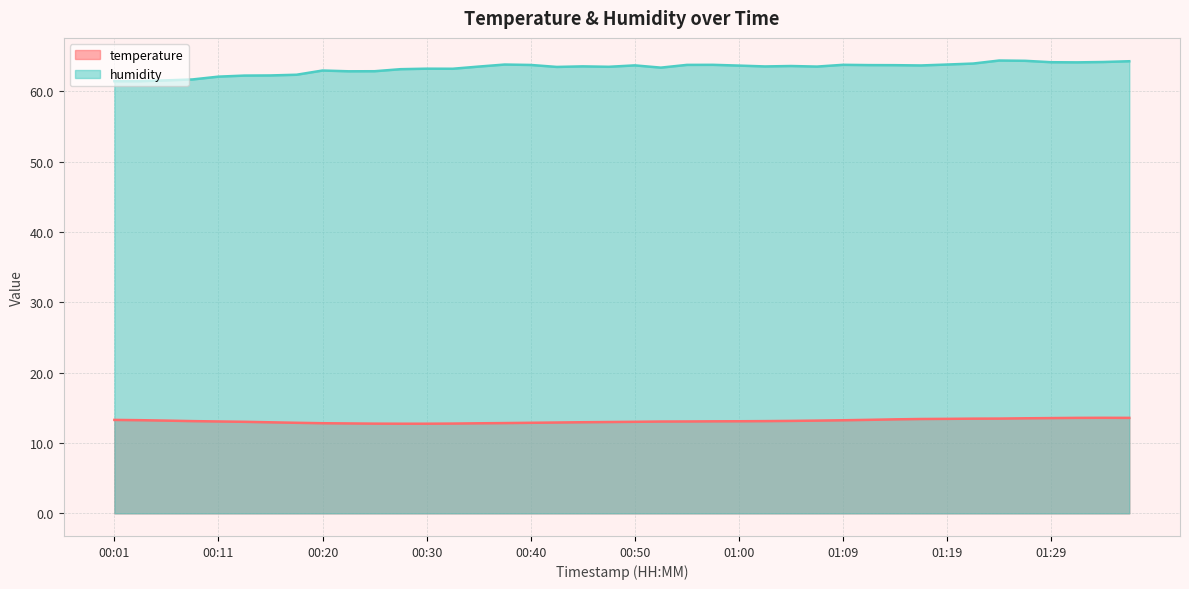

Rank the categories by humidity value from highest to lowest.

01:24, 01:26, 01:36, 01:34, 01:29, 01:31, 01:22, 00:37, 01:19, 00:57, 01:09, 00:55, 00:40, 01:12, 01:14, 00:50, 01:17, 01:00, 01:05, 00:45, 01:02, 00:35, 01:07, 00:47, 00:42, 00:52, 00:30, 00:32, 00:28, 00:20, 00:25, 00:23, 00:18, 00:15, 00:13, 00:11, 00:08, 00:06, 00:01, 00:03